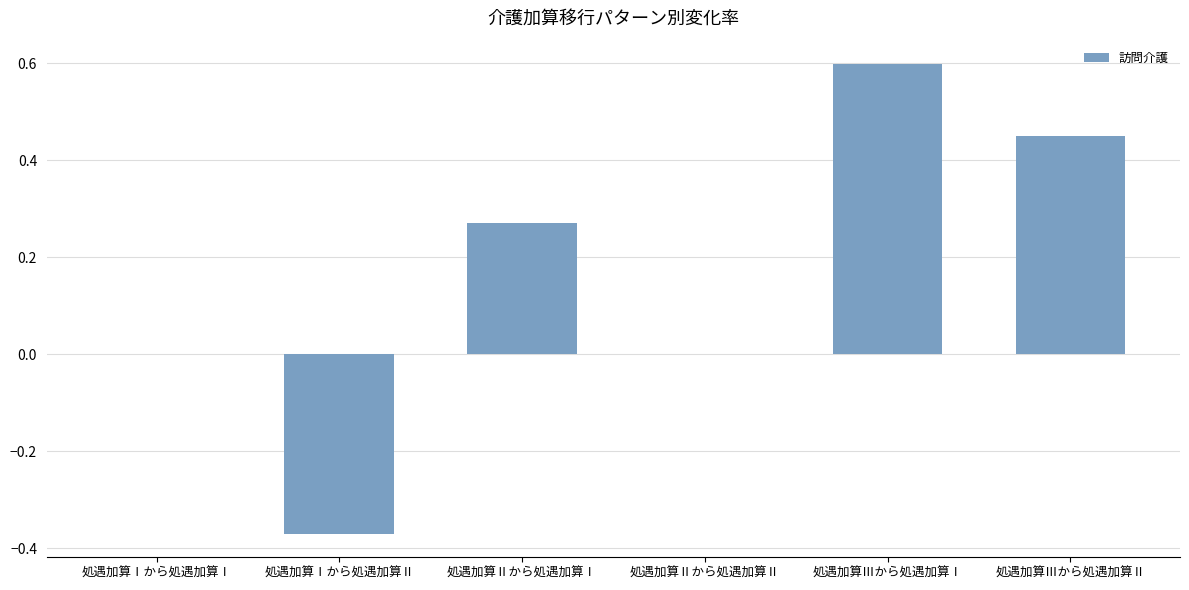

What value does the data have at 処遇加算Ⅲから処遇加算Ⅰ?

0.6